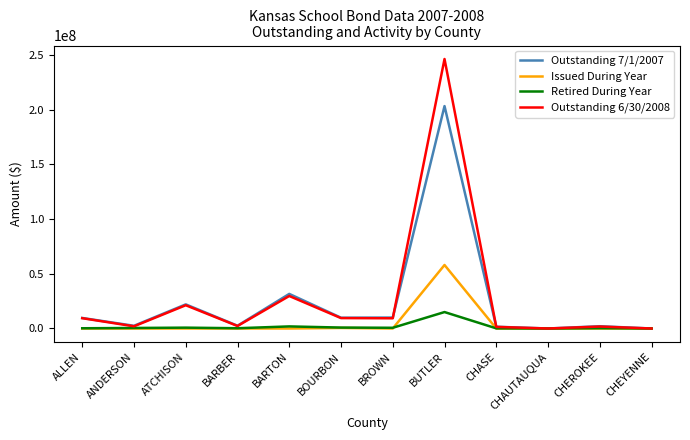

What is the average value of the Issued During Year series?

4875833